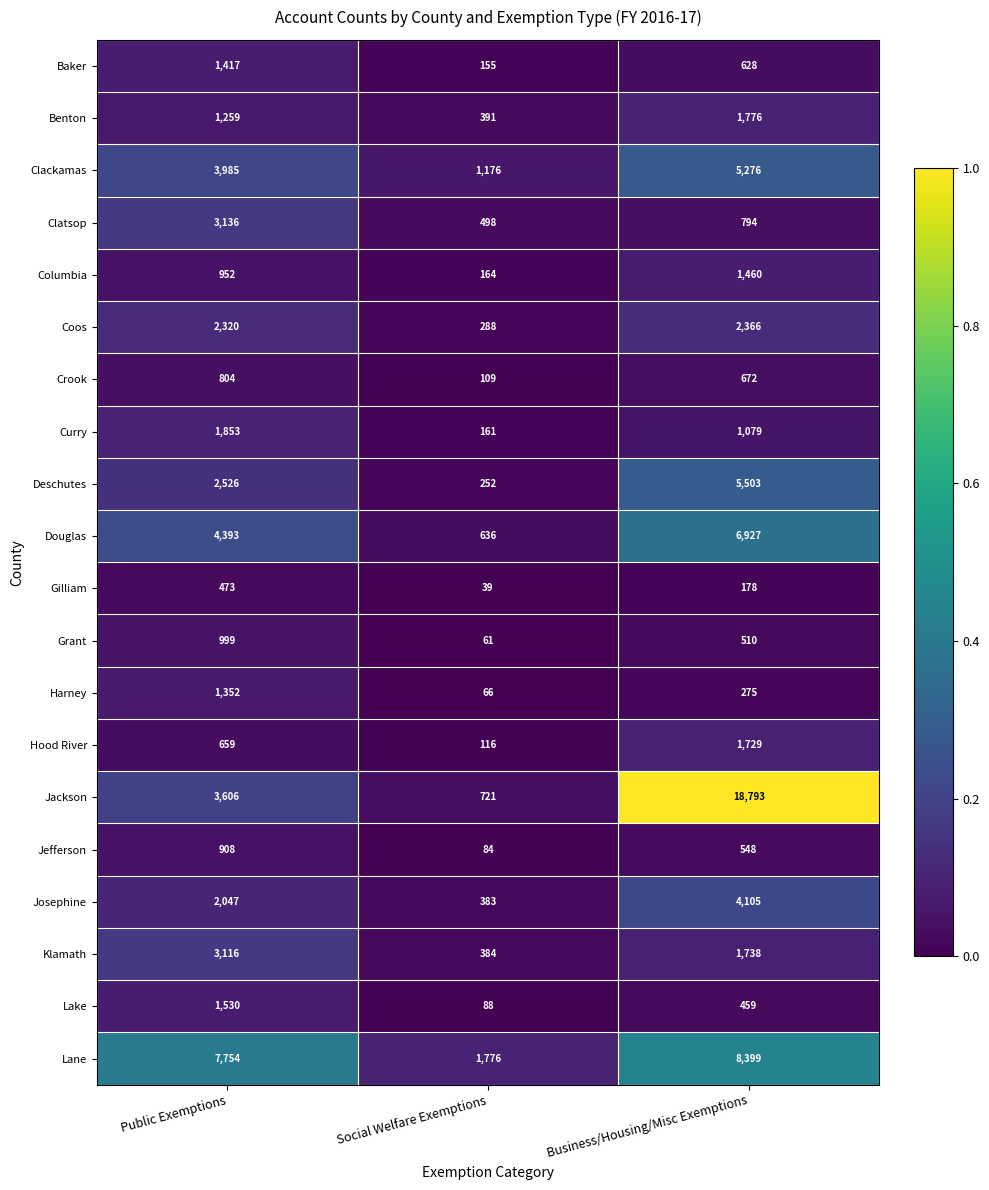

Rank the series by their maximum value, from highest to lowest.

Jackson, Lane, Douglas, Deschutes, Clackamas, Josephine, Clatsop, Klamath, Coos, Curry, Benton, Hood River, Lake, Columbia, Baker, Harney, Grant, Jefferson, Crook, Gilliam